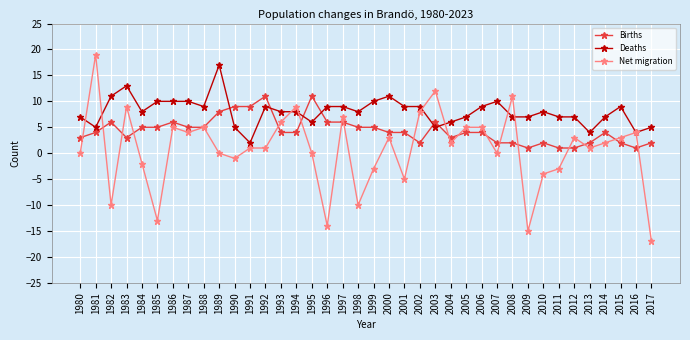

Reading left to right, list all the values displayed in this chart.

Births: 3	4	6	3	5	5	6	5	5	8	9	9	11	4	4	11	6	6	5	5	4	4	2	6	3	4	4	2	2	1	2	1	1	2	4	2	1	2
Deaths: 7	5	11	13	8	10	10	10	9	17	5	2	9	8	8	6	9	9	8	10	11	9	9	5	6	7	9	10	7	7	8	7	7	4	7	9	4	5
Net migration: 0	19	-10	9	-2	-13	5	4	5	0	-1	1	1	6	9	0	-14	7	-10	-3	3	-5	8	12	2	5	5	0	11	-15	-4	-3	3	1	2	3	4	-17